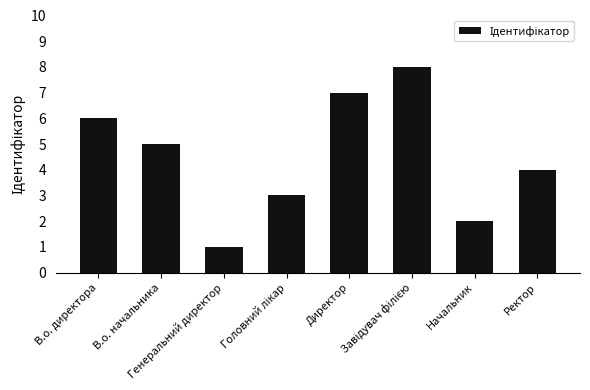

What is the greatest value displayed?

8